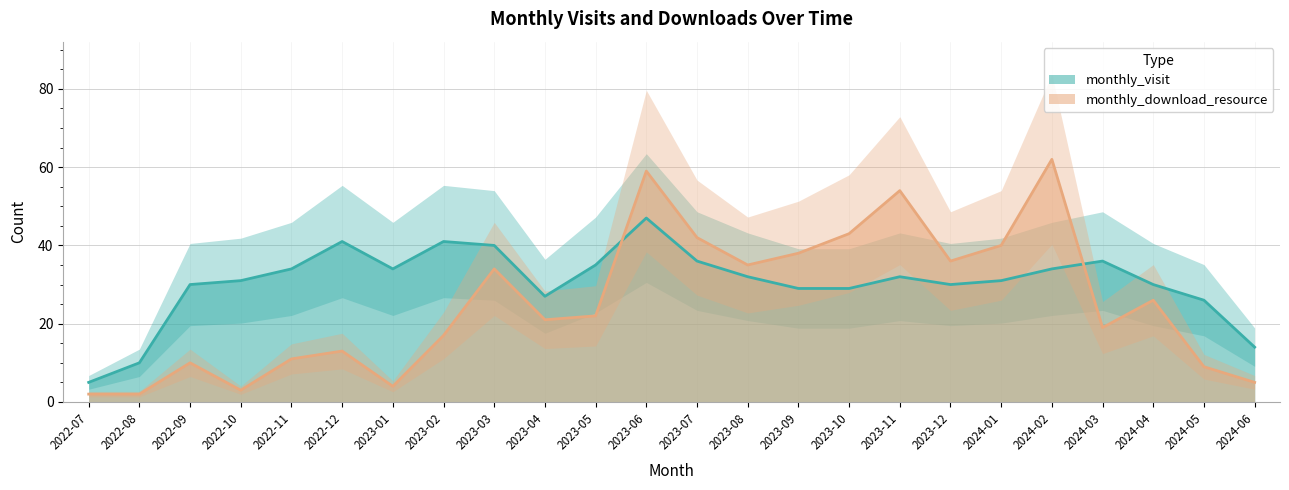

The monthly_download_resource series shows 2 at 2022-08. True or false?

True